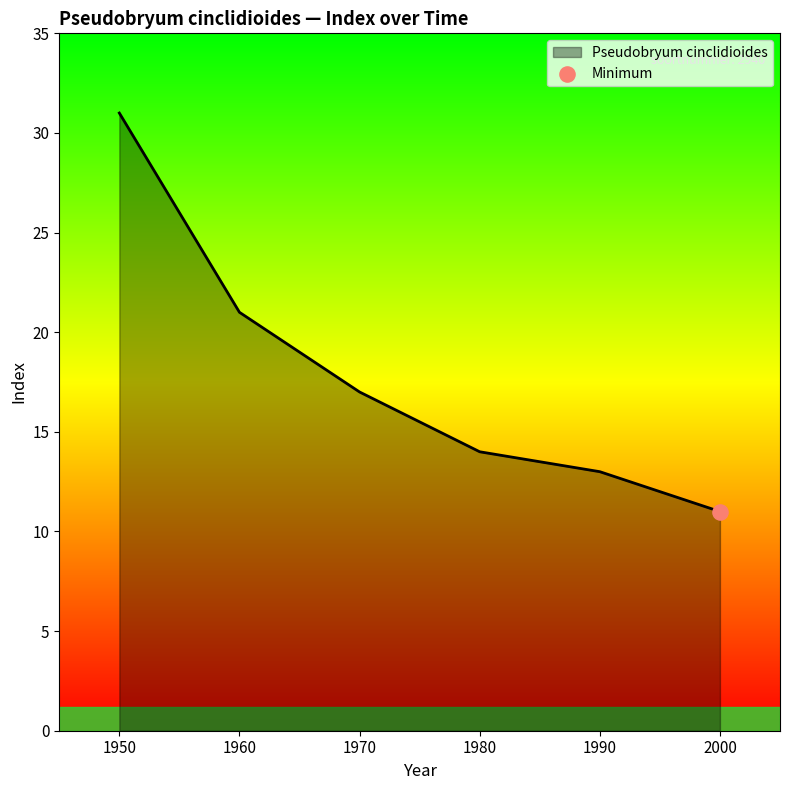

What is the change in value from 1990 to 2000?

-2